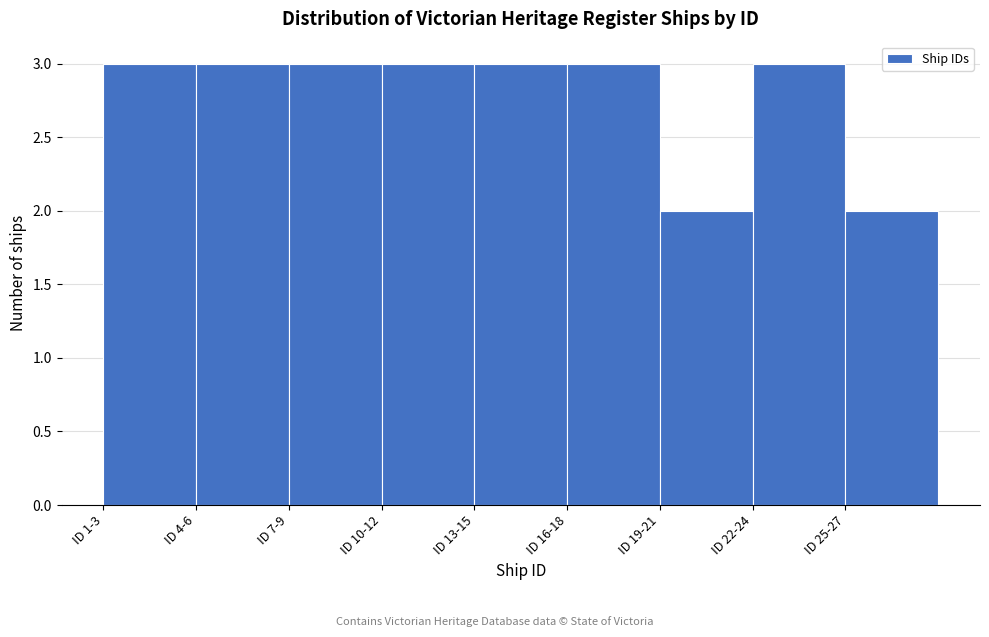

Reading left to right, transcribe all the data shown in this chart.

ID 1-3=3	ID 4-6=3	ID 7-9=3	ID 10-12=3	ID 13-15=3	ID 16-18=3	ID 19-21=2	ID 22-24=3	ID 25-27=2